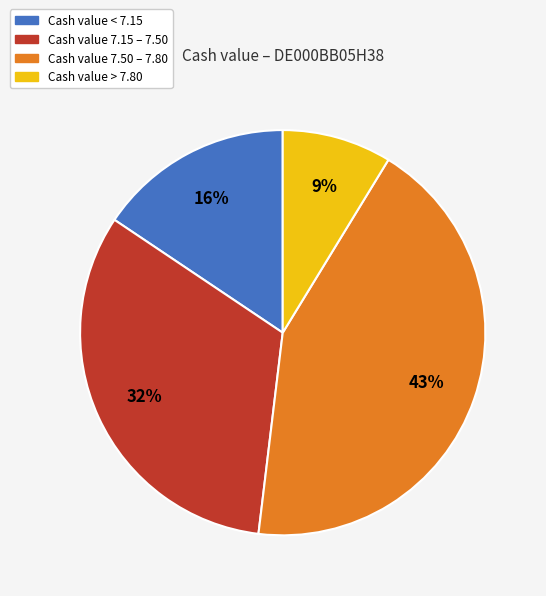

Is there a majority slice in this chart?

No